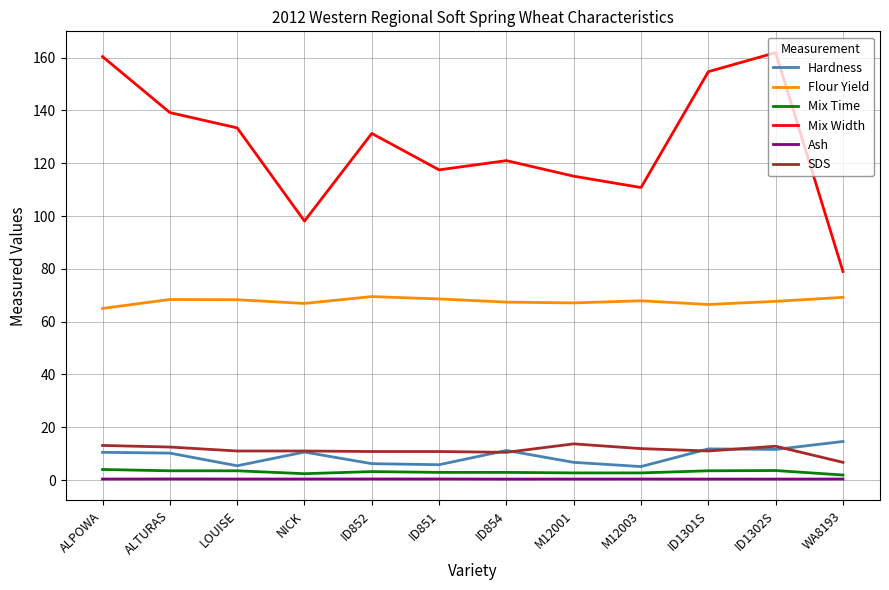

What is the difference between the maximum and second lowest values in the SDS series?

3.2